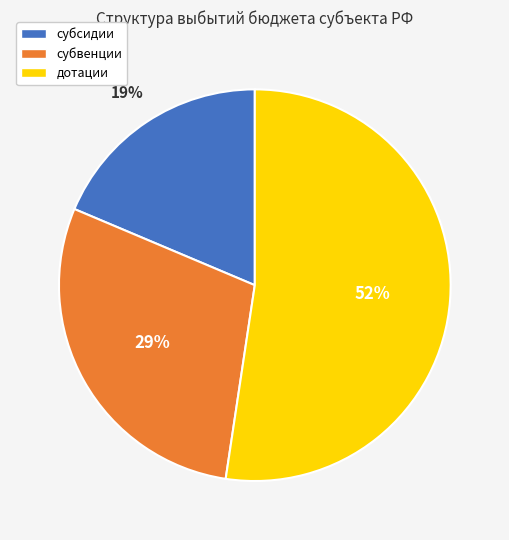

To the nearest percent, what is the difference between the субсидии and субвенции slice percentages?

10%